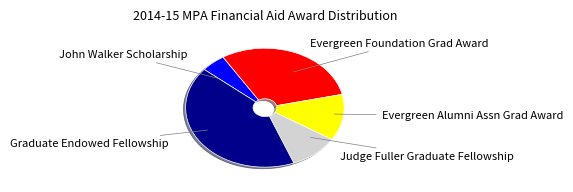

Is there any slice that represents more than half of the pie?

No